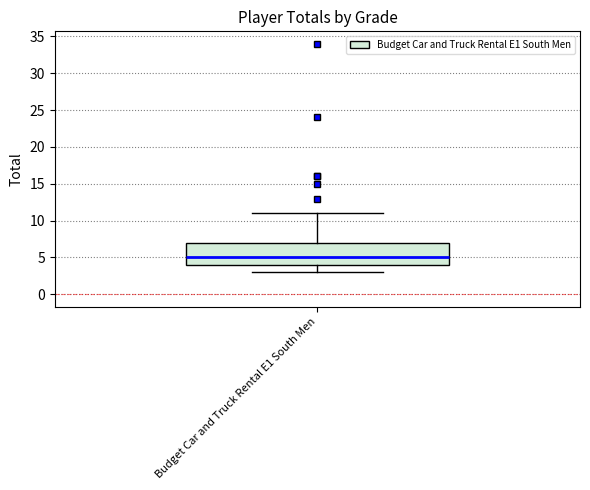

Transcribe this box plot: give where the median line is, the range the box spans, and where the two whiskers end, as read against the y-axis. The values are not printed on the chart, so give them approximately, as read against the axis.

median 5, box 4 to 7, whiskers 3 to 11